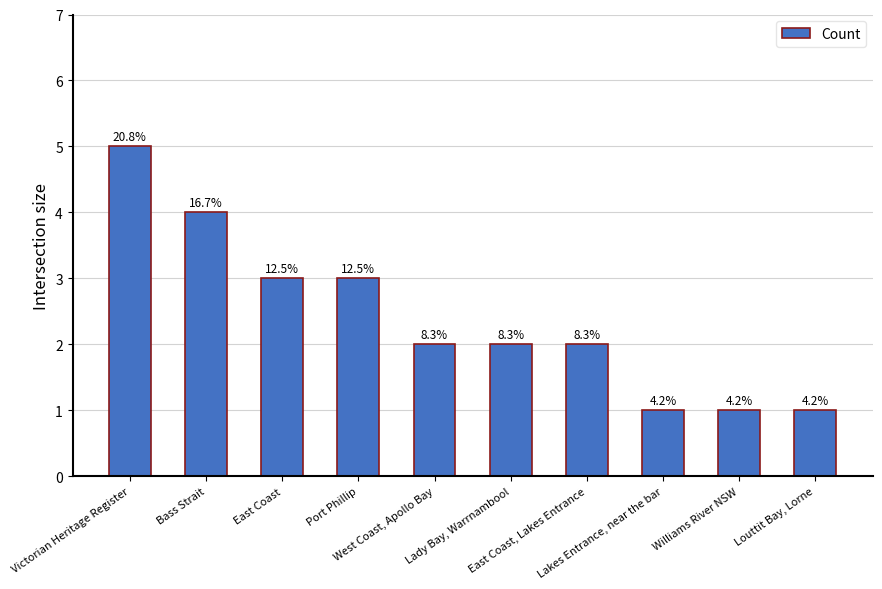

Does the chart contain any negative values?

No